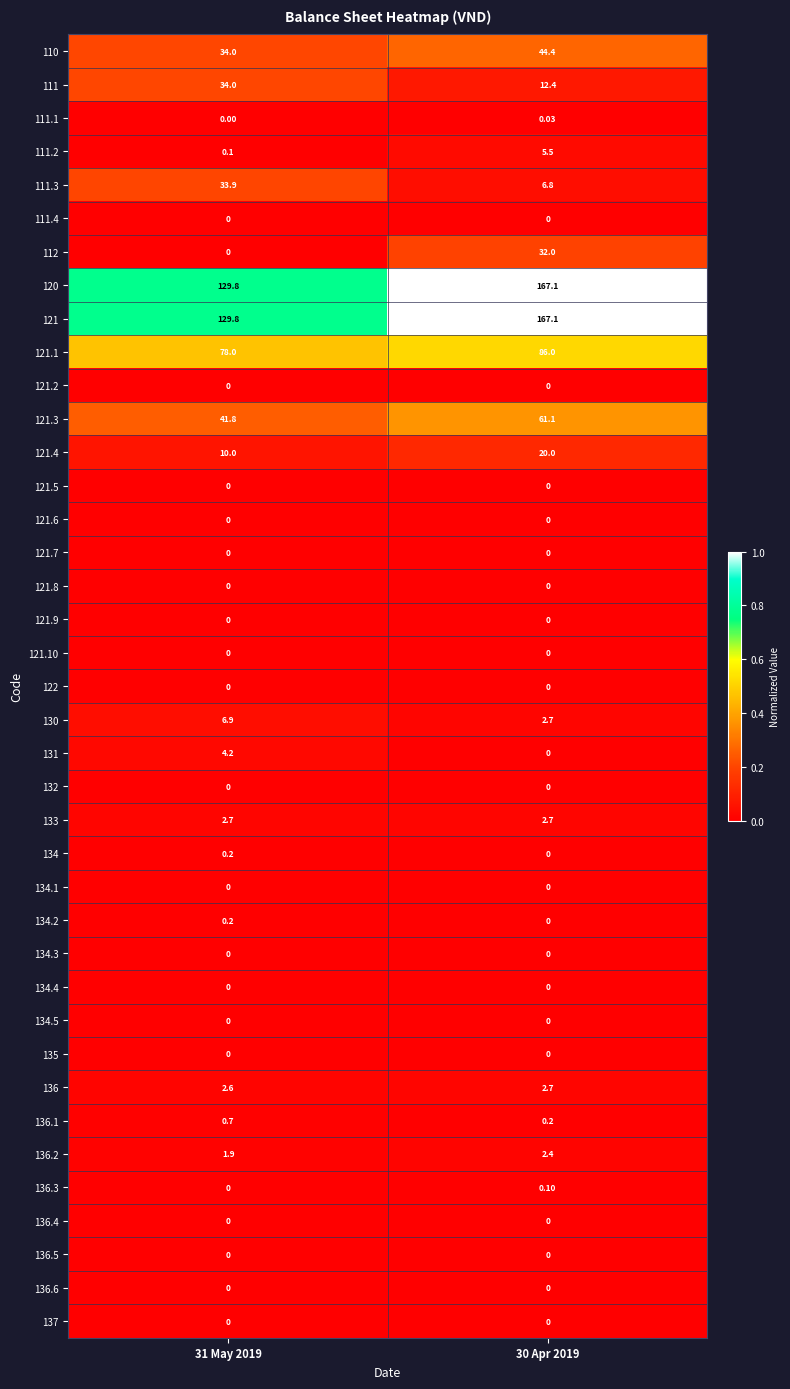

Is the value of 134.4 at 31 May 2019 greater than the value of 111.2 at 30 Apr 2019?

No